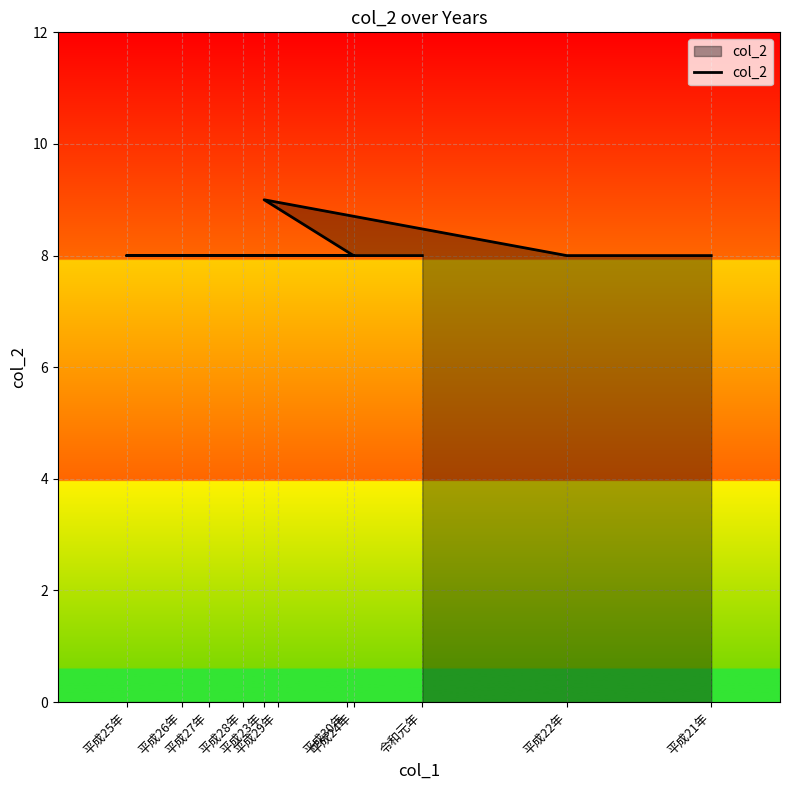

Count the number of values greater than 8.

1